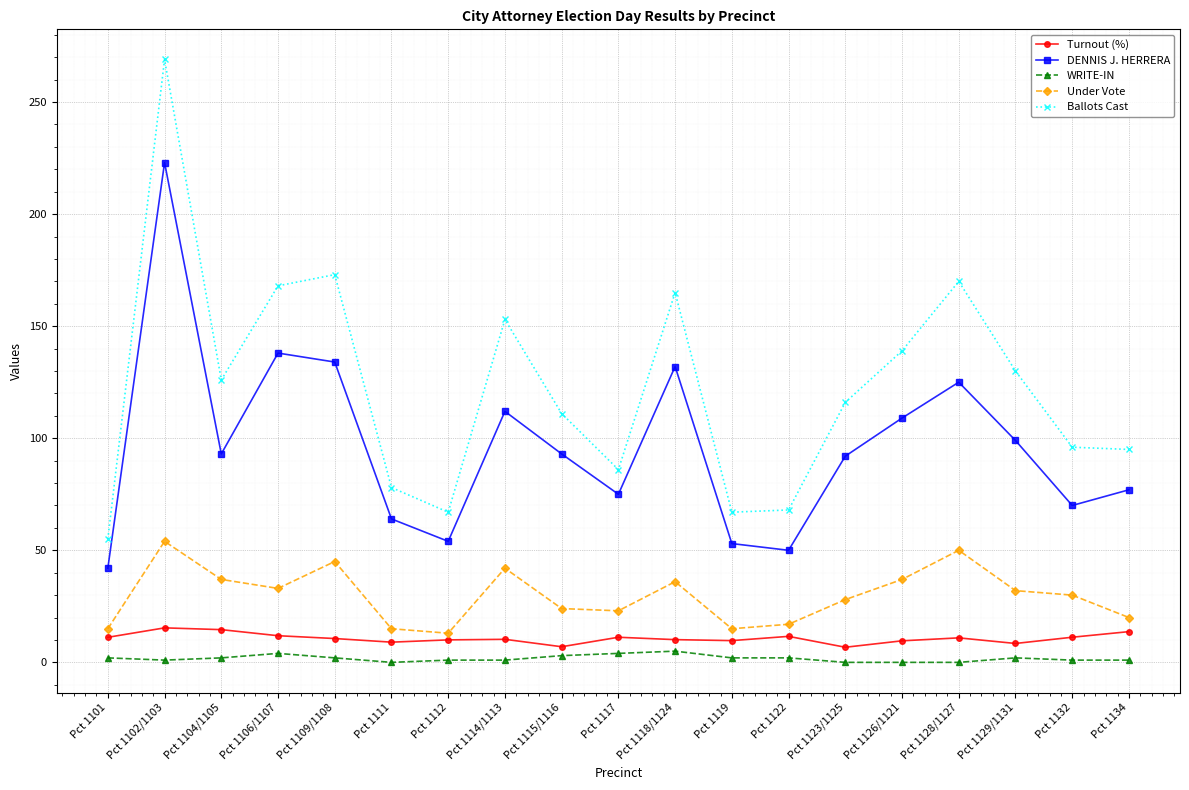

Which series changed the most between Pct 1109/1108 and Pct 1117?

Ballots Cast